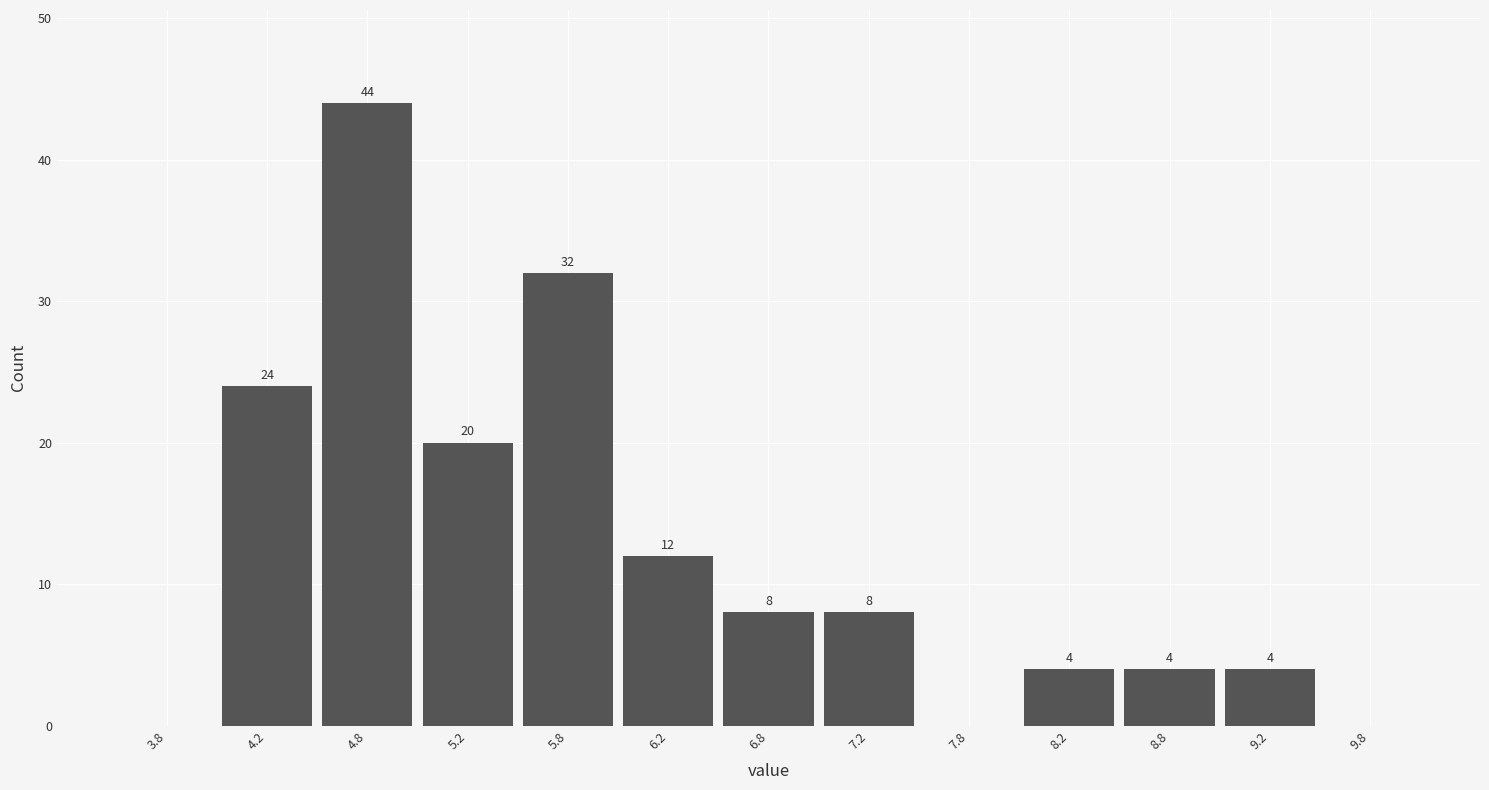

Which range on the x-axis has the tallest bar?

4.5 to 5.0